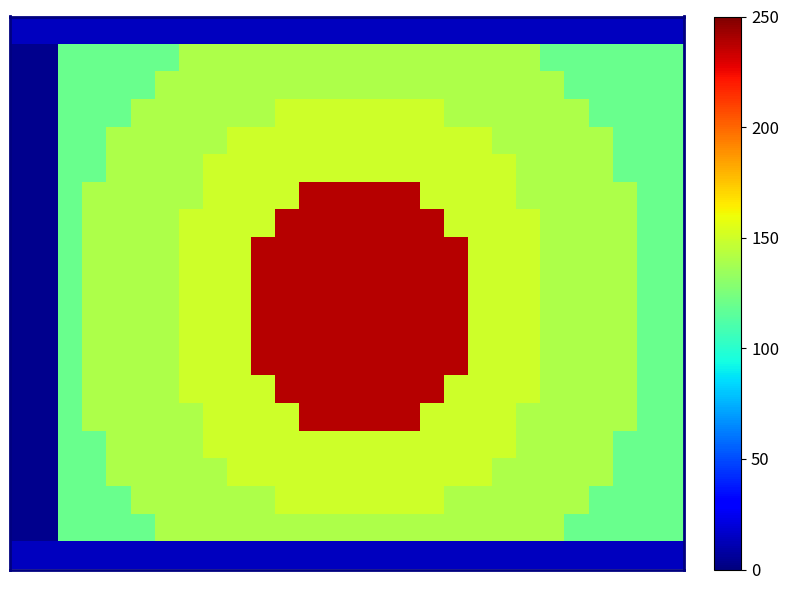

How many series are shown in this chart?

20